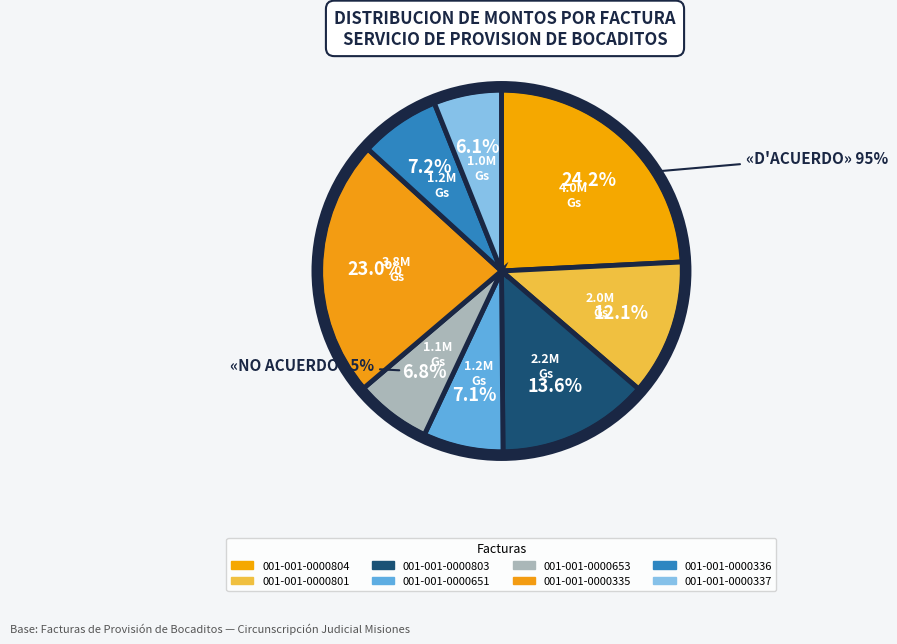

Do 001-001-0000336 and 001-001-0000335 together represent more than half of the pie?

No